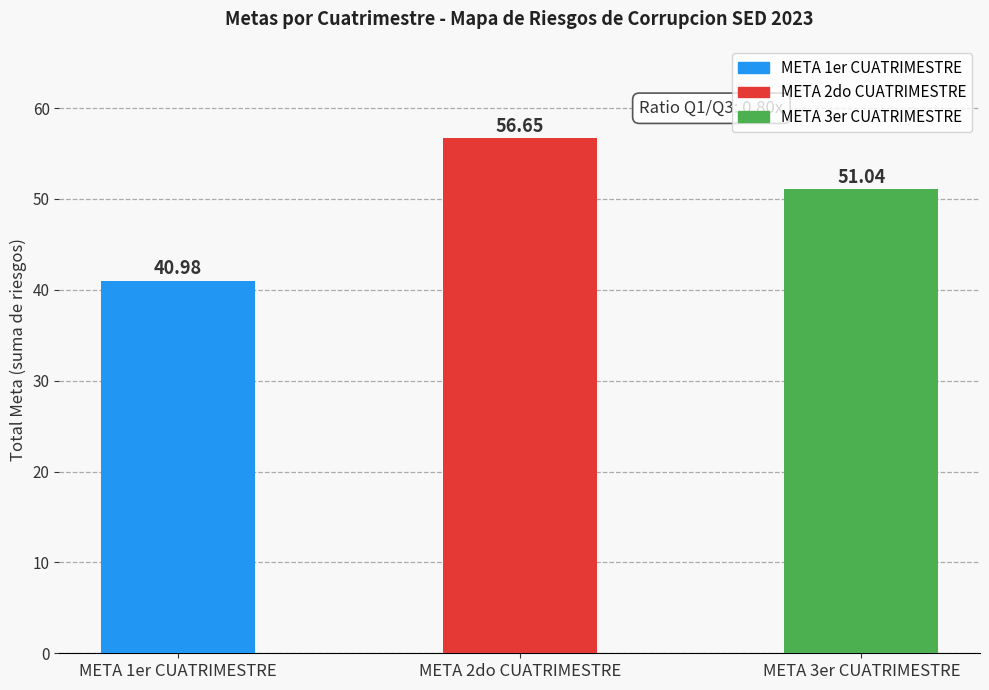

Between META 3er CUATRIMESTRE and META 2do CUATRIMESTRE, which is larger?

META 2do CUATRIMESTRE